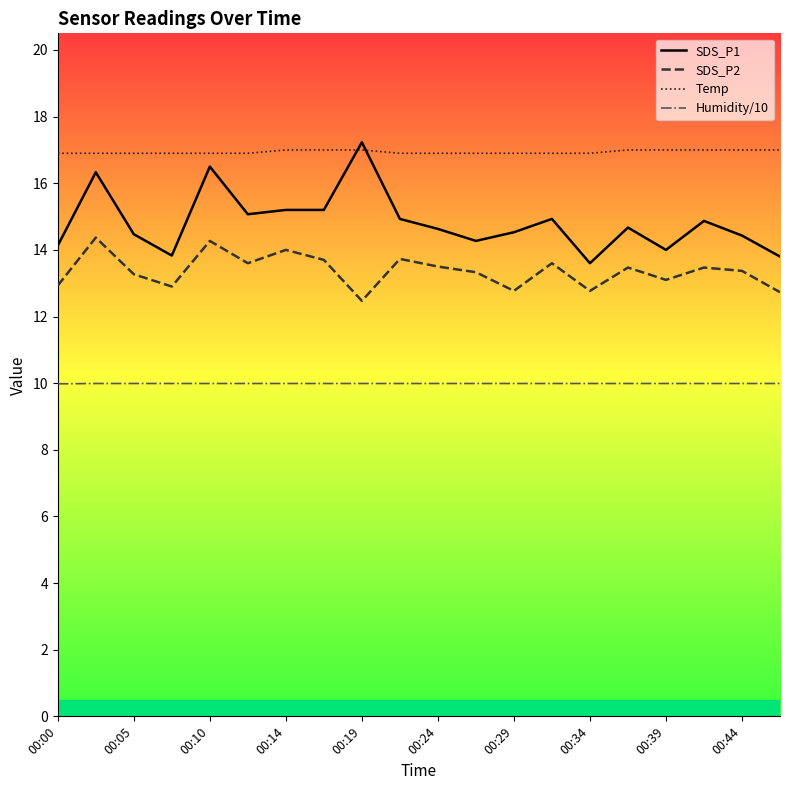

How many interior local peaks does the SDS_P2 series have?

7